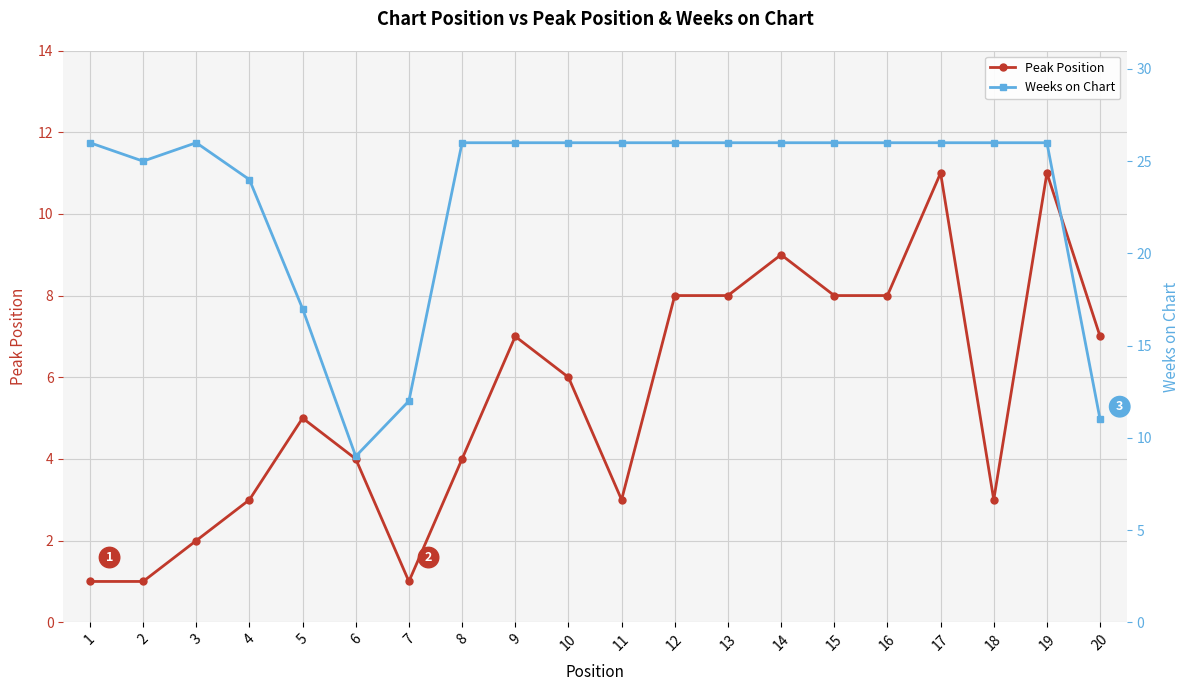

Rank the series at 18 from highest to lowest value.

Weeks on Chart, Peak Position